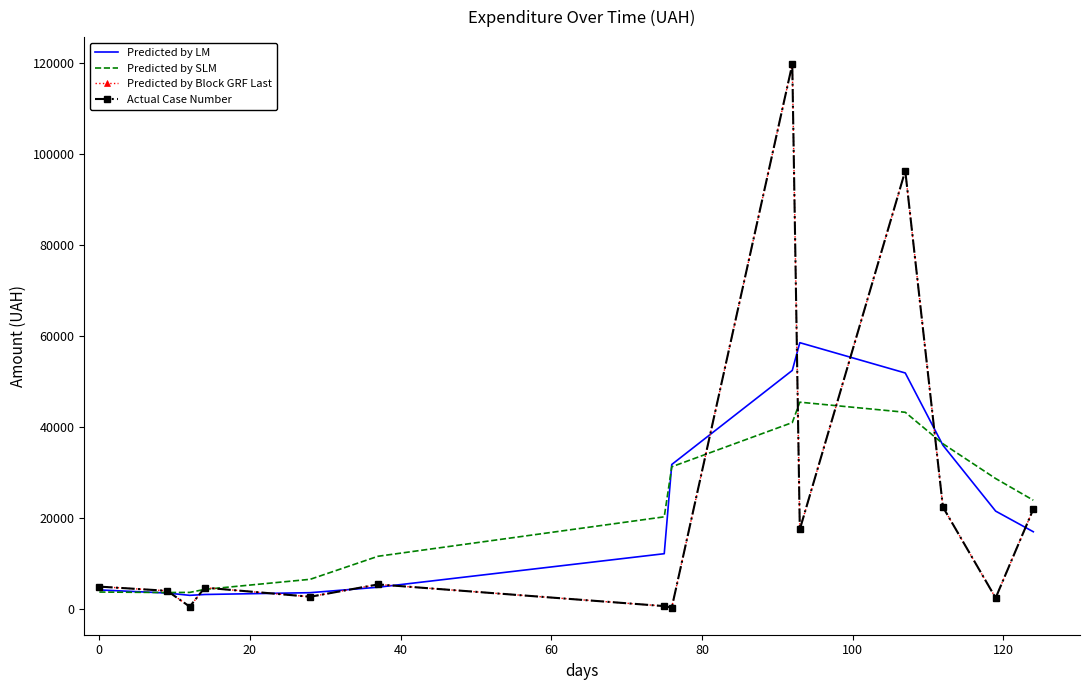

How many data points in Actual Case Number are less than 4896?

7